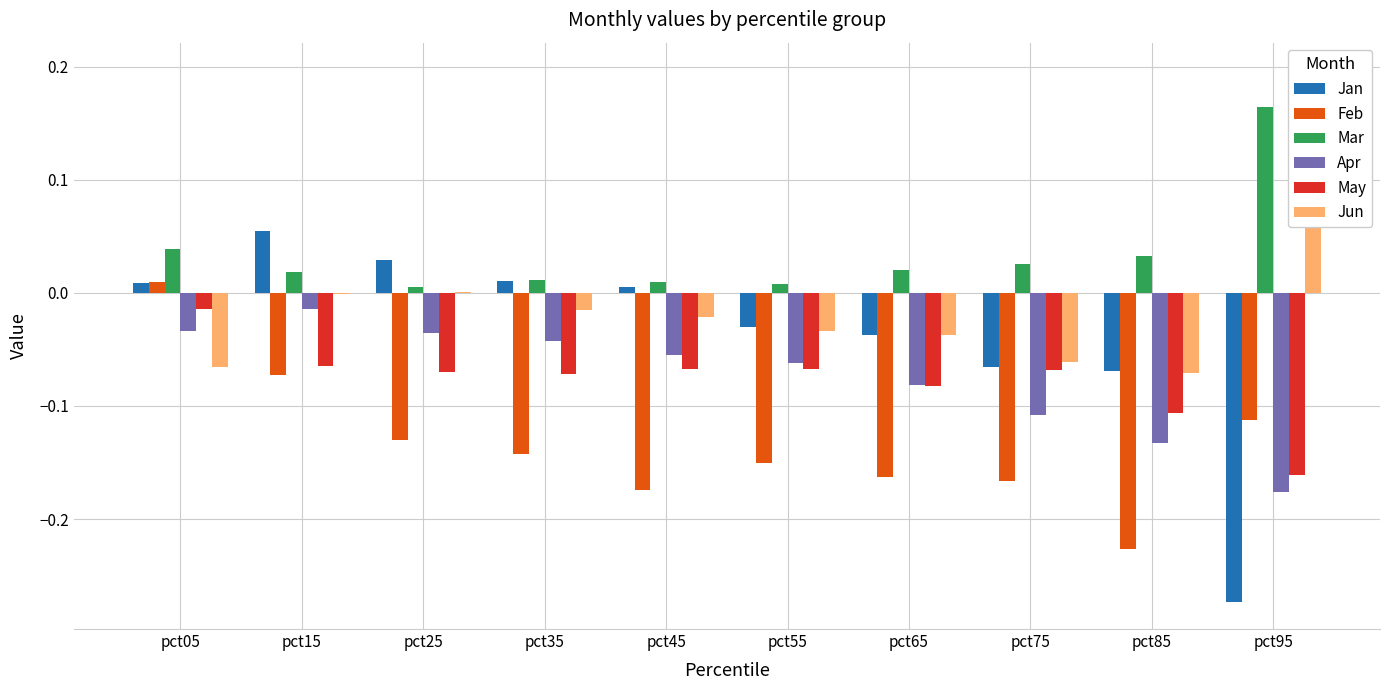

How many groups of bars are there?

10